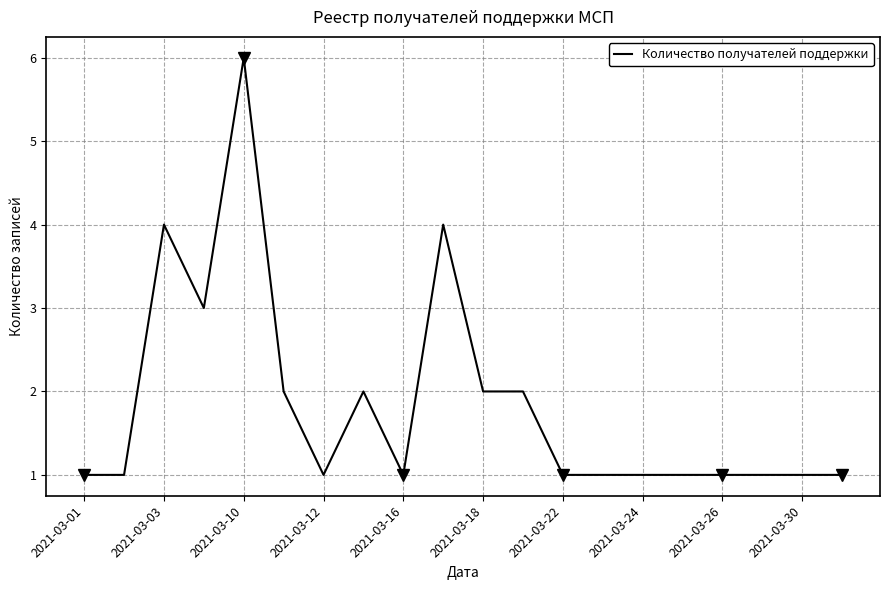

How many values exceed 1?

8